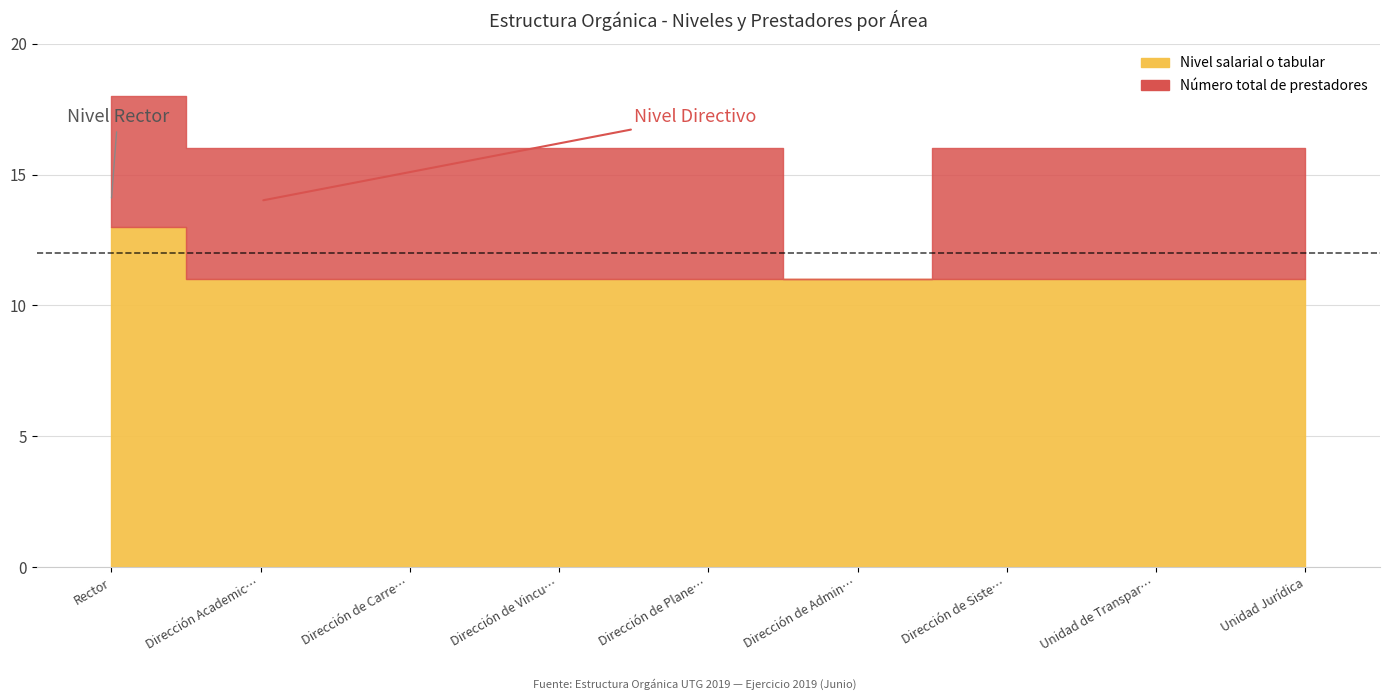

What position from the right is Dirección de Carrera?

7